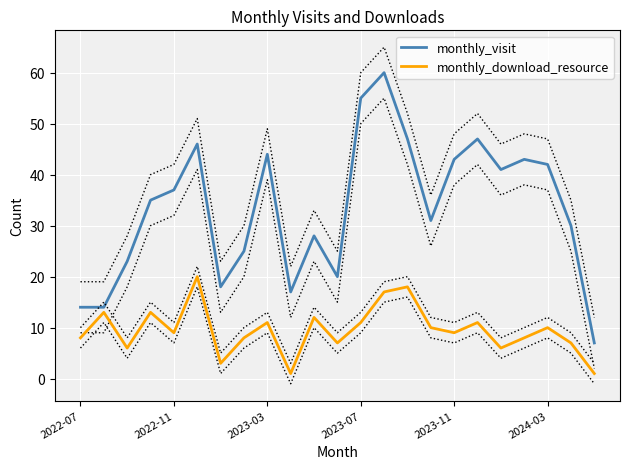

Rank the series by their average value, from highest to lowest.

monthly_visit, monthly_download_resource